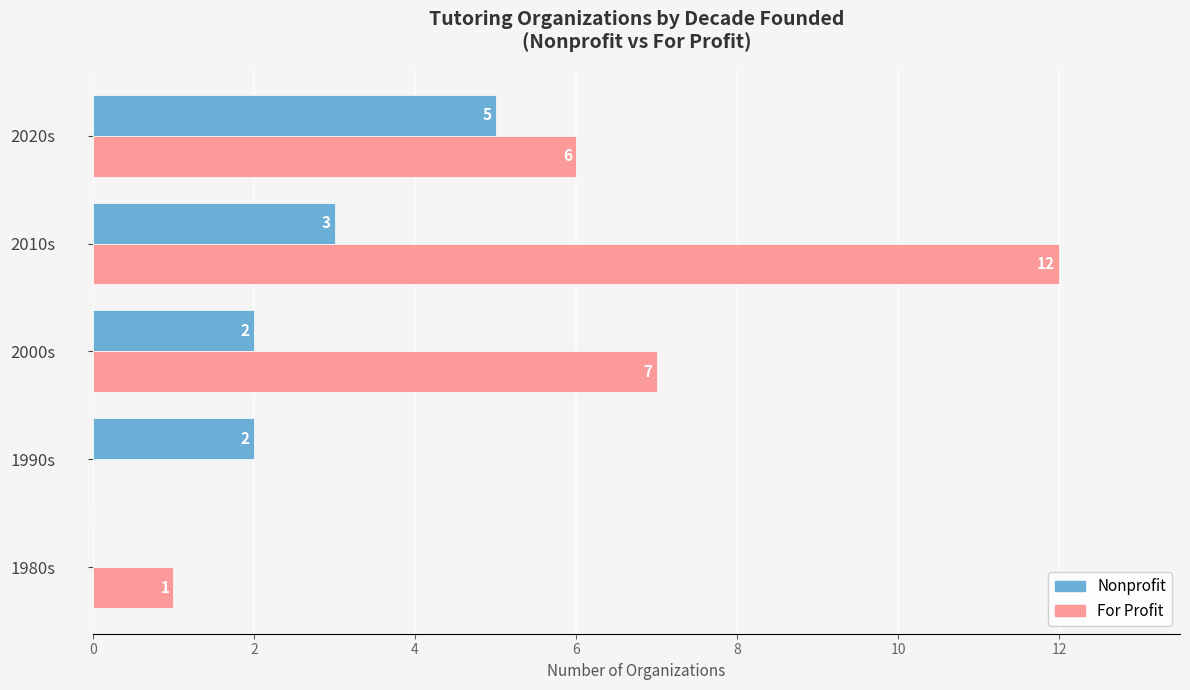

What is the sum of all For Profit values?

26